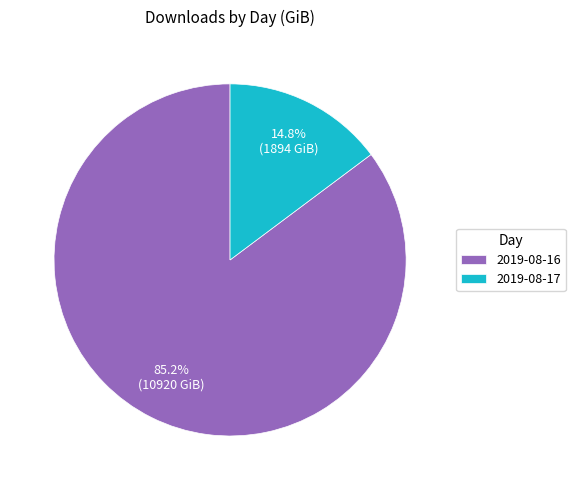

Rank the categories by value from highest to lowest.

2019-08-16, 2019-08-17